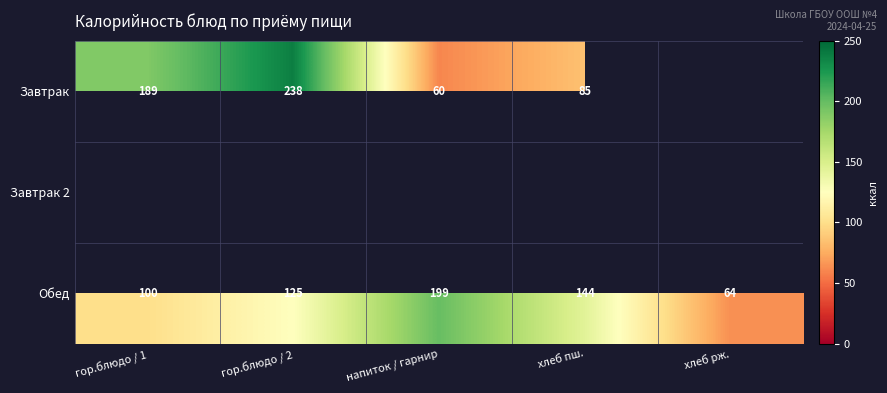

Rank the categories by Обед value from highest to lowest.

напиток / гарнир, хлеб пш., гор.блюдо / 2, гор.блюдо / 1, хлеб рж.